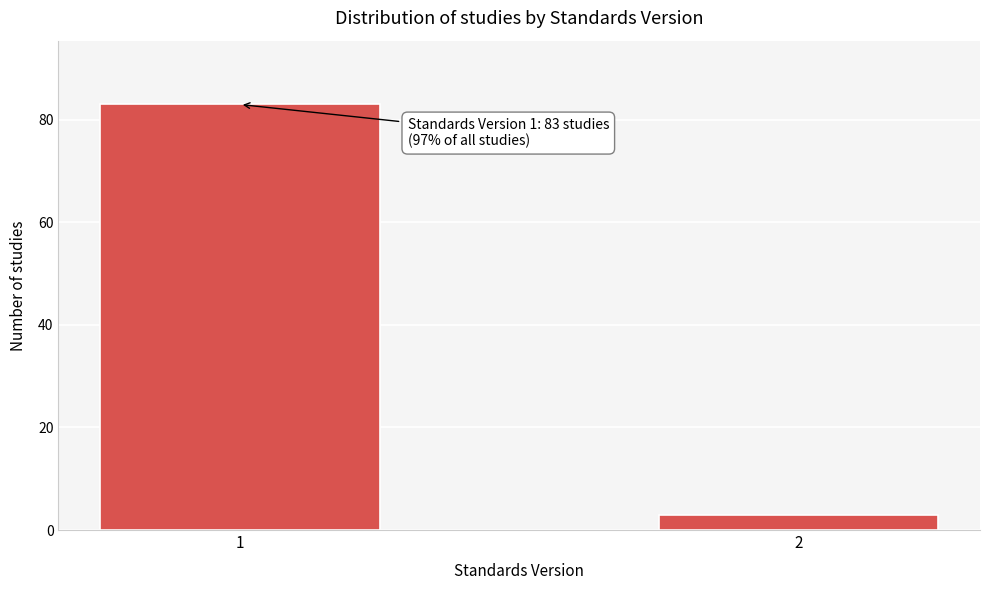

Reading left to right, what are all the values shown in this chart?

83	3